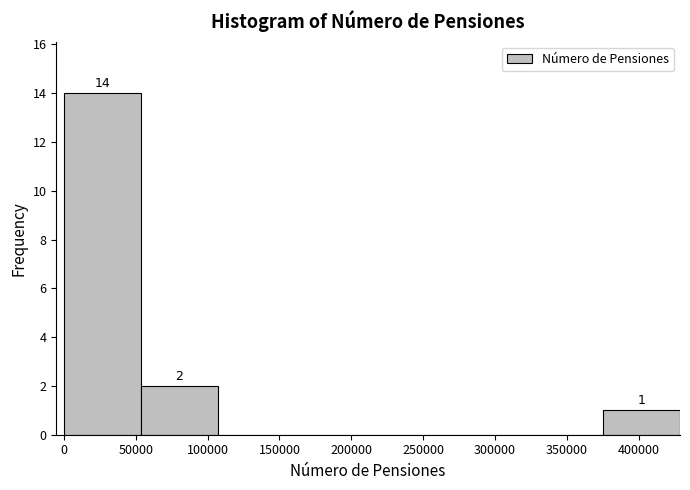

Which range on the x-axis has the tallest bar?

0 to 55000